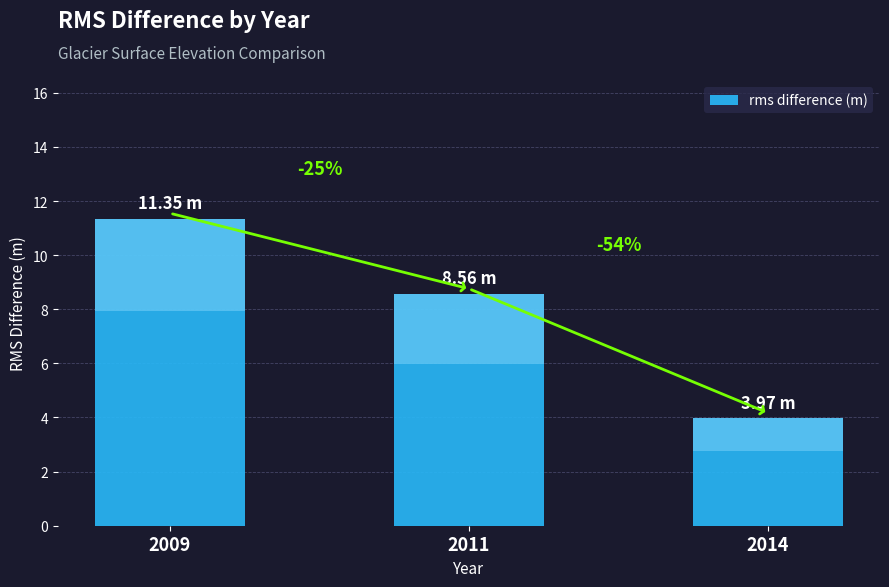

What is the difference between the maximum and second lowest values?

2.8